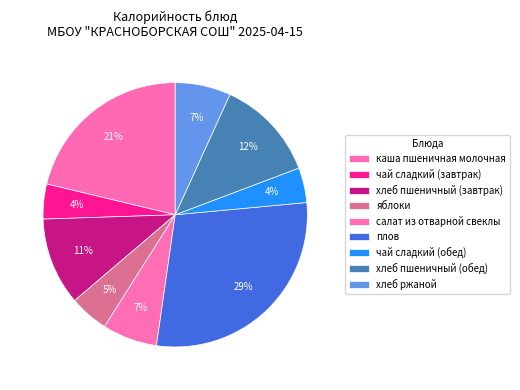

How many segments does this pie chart have?

9